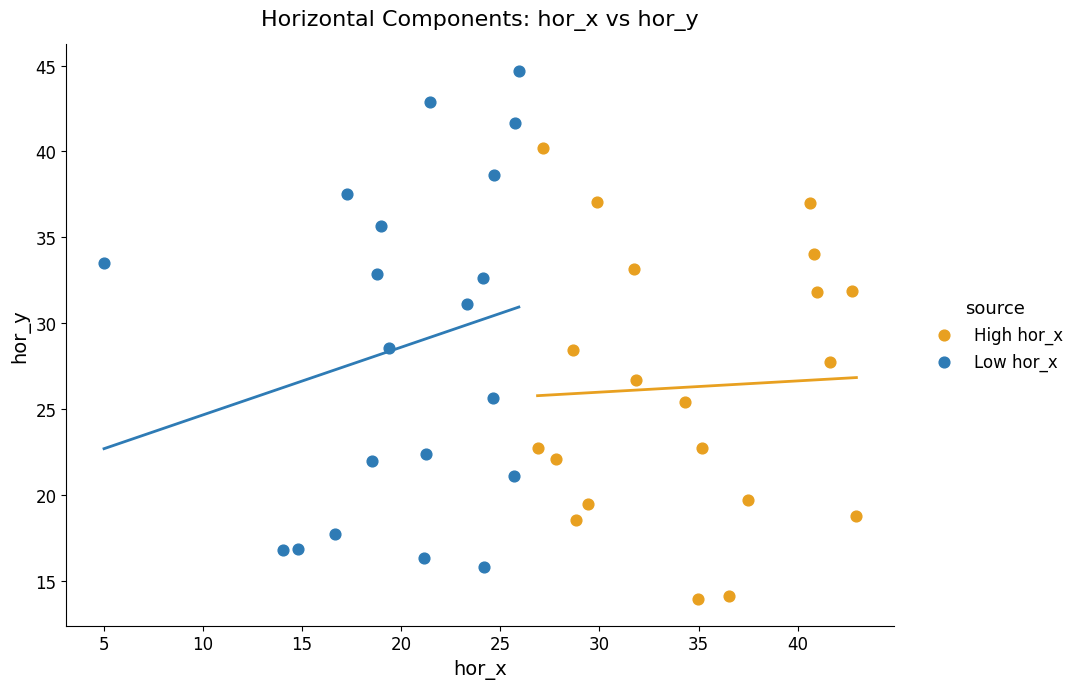

Which series contains the highest Y value?

Low hor_x